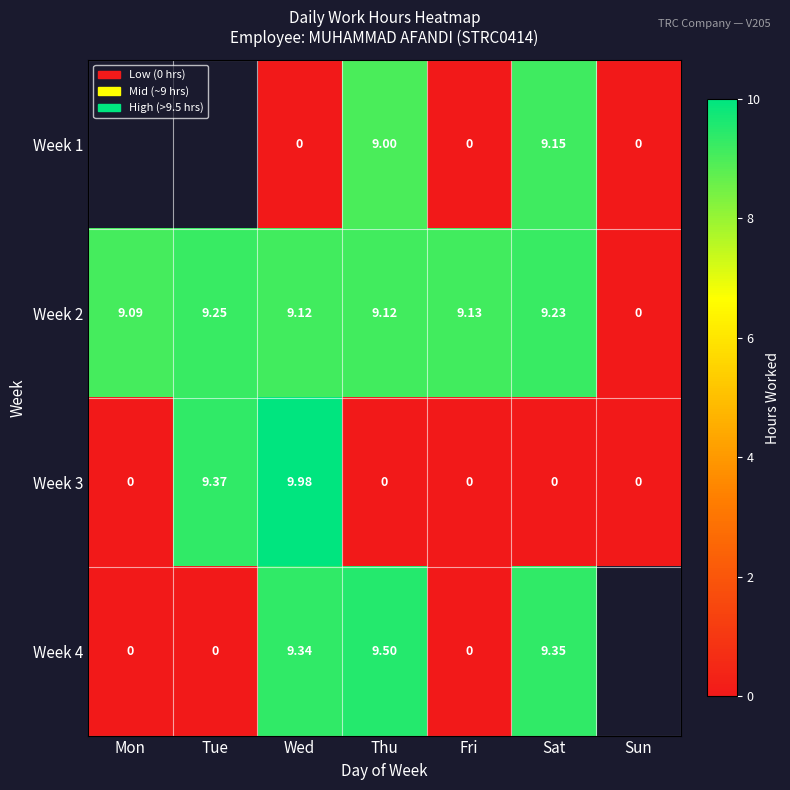

What is the approximate value of Week 2 at Wed?

9.1